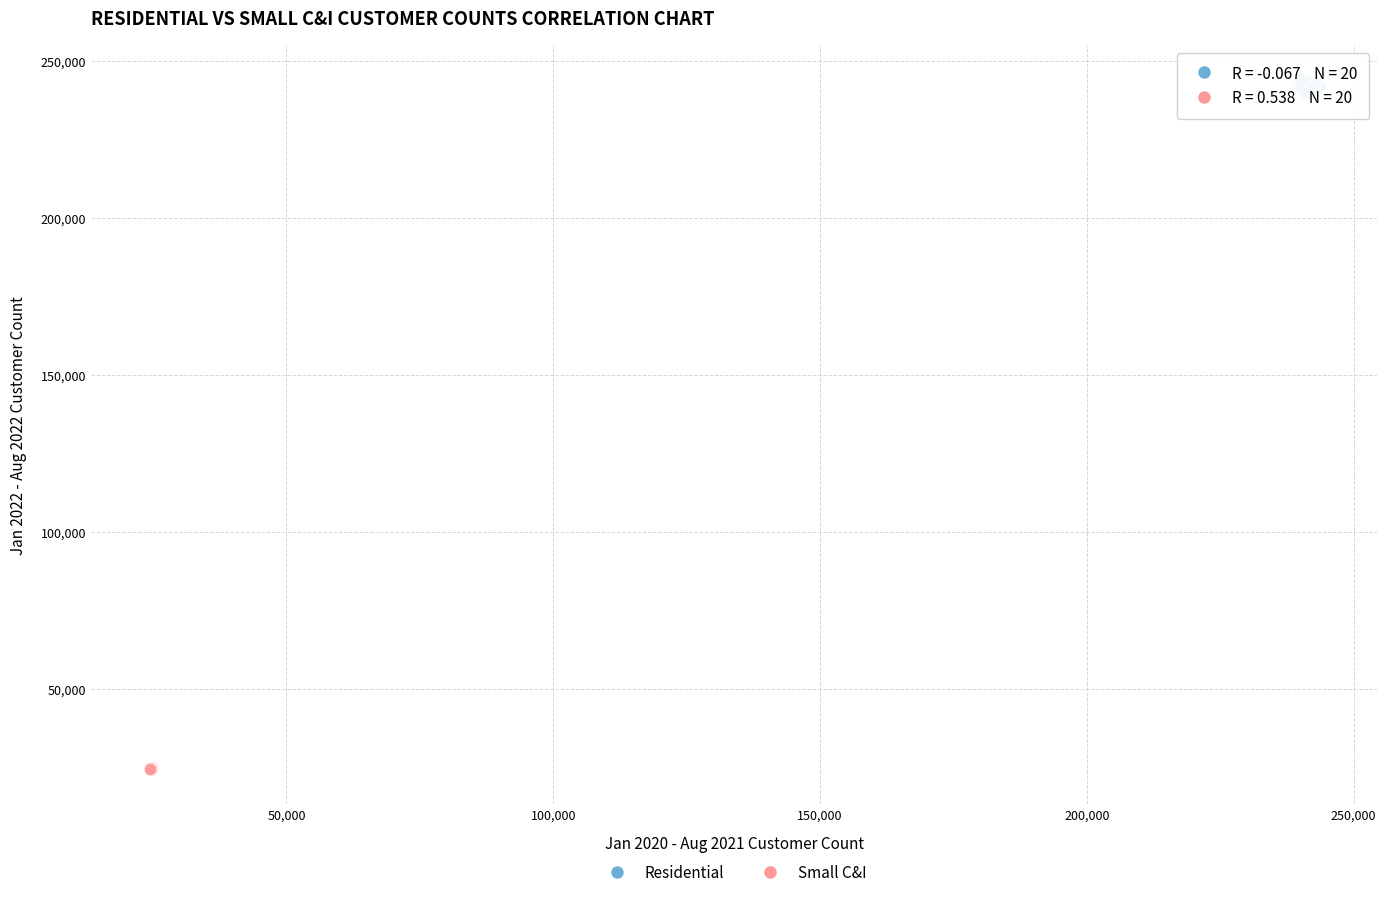

Which series contains the lowest Y value?

Small C&I